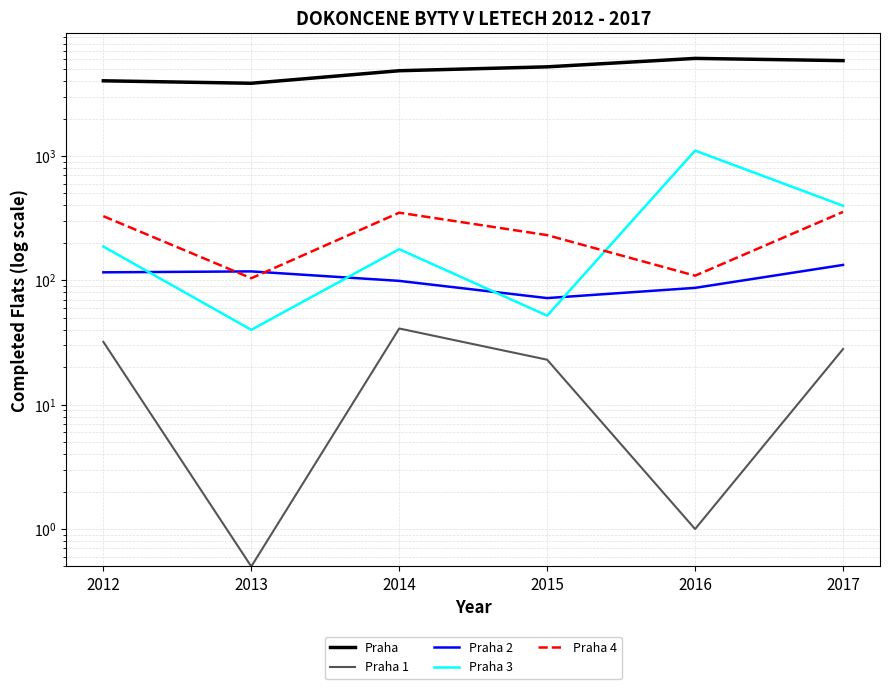

Which series has the widest spread of values?

Praha